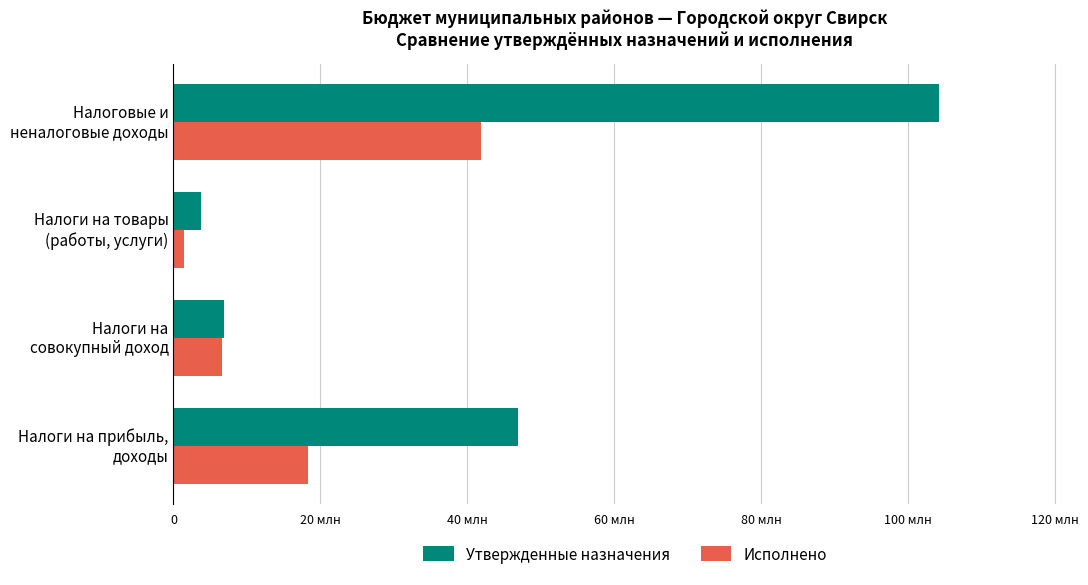

What are all the series names shown in the legend?

Утвержденные назначения, Исполнено